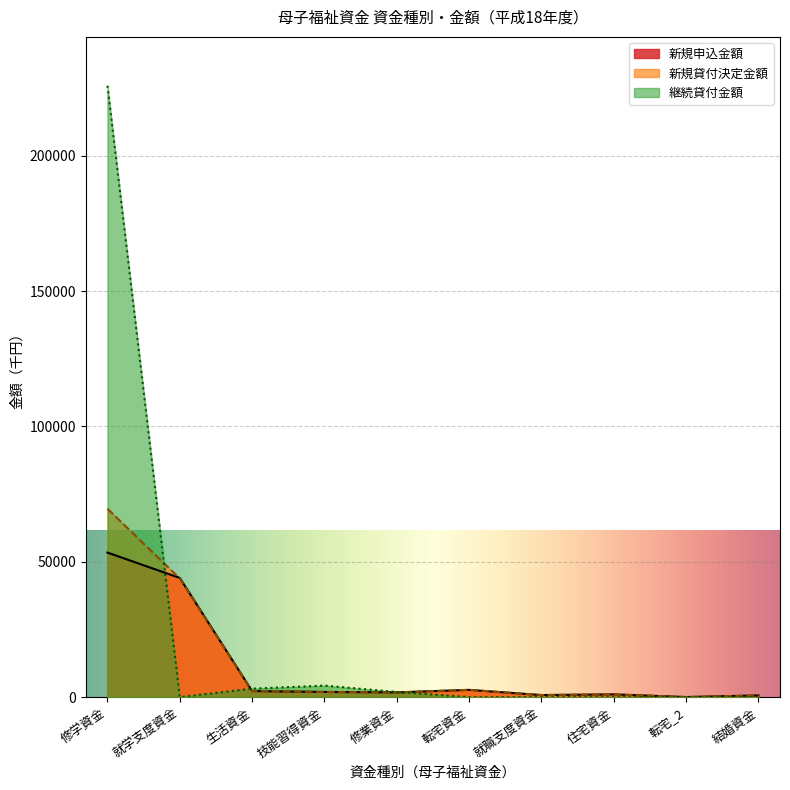

In 技能習得資金（母子）, how many points are higher than both neighbors (excluding endpoints)?

1